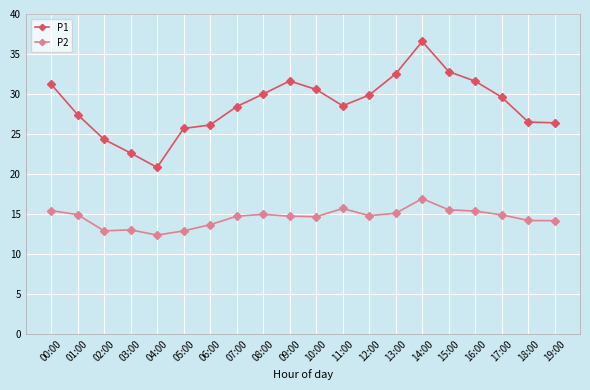

At 12:00, list the series in order from largest to smallest.

P1, P2